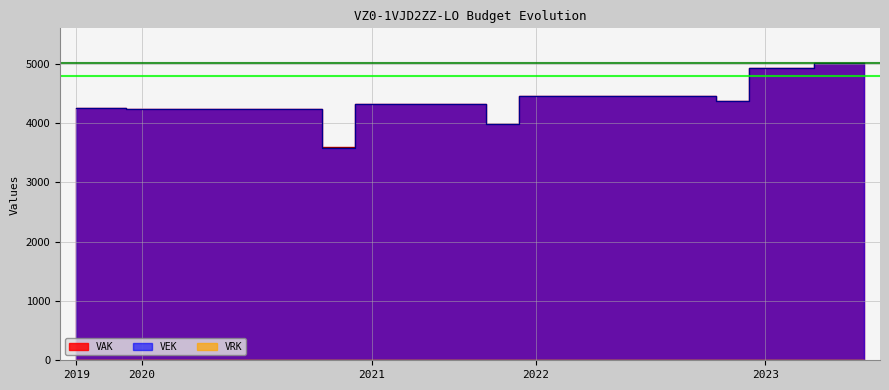

How many interior local valleys does the VEK series have?

3